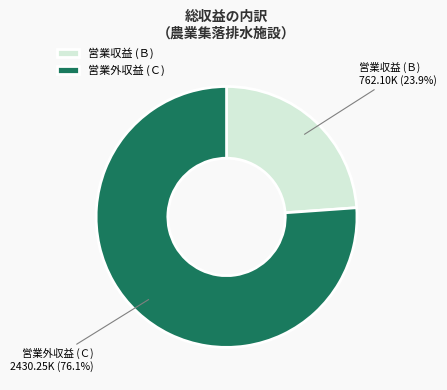

Combined, what portion of the pie is 営業収益 (Ｂ) and 営業外収益 (Ｃ)?

100.0%